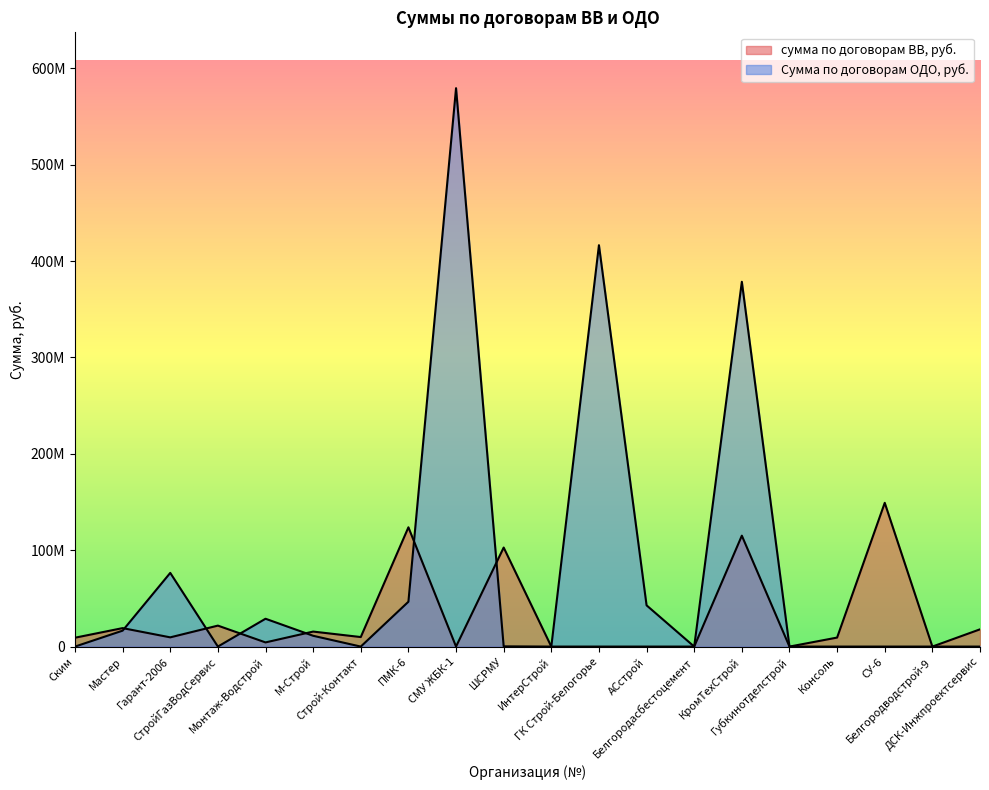

The value of сумма по договорам ВВ, руб. at Мастер is 19156335. True or false?

True